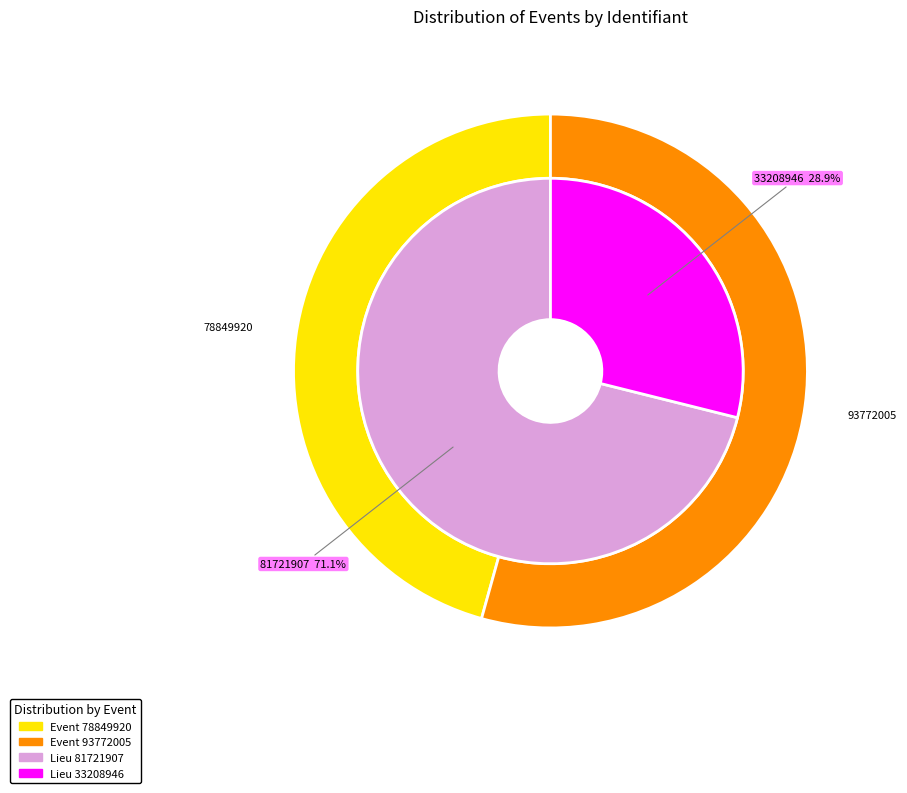

How many slices are in this pie chart?

2